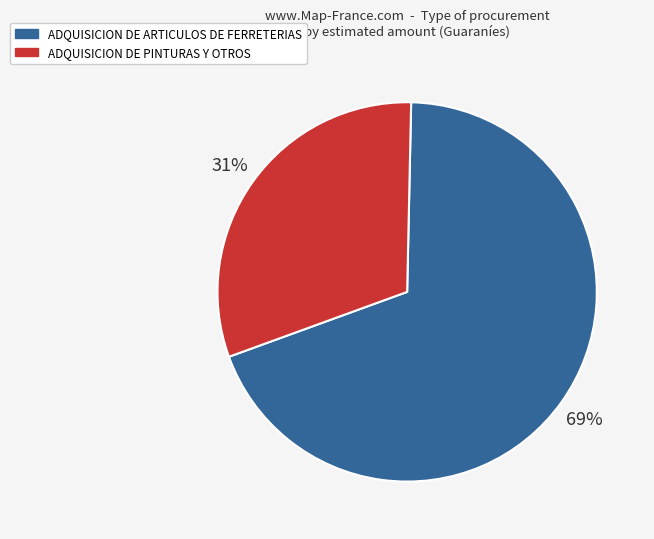

To the nearest percent, what is the difference between the largest and smallest slice percentages?

38%